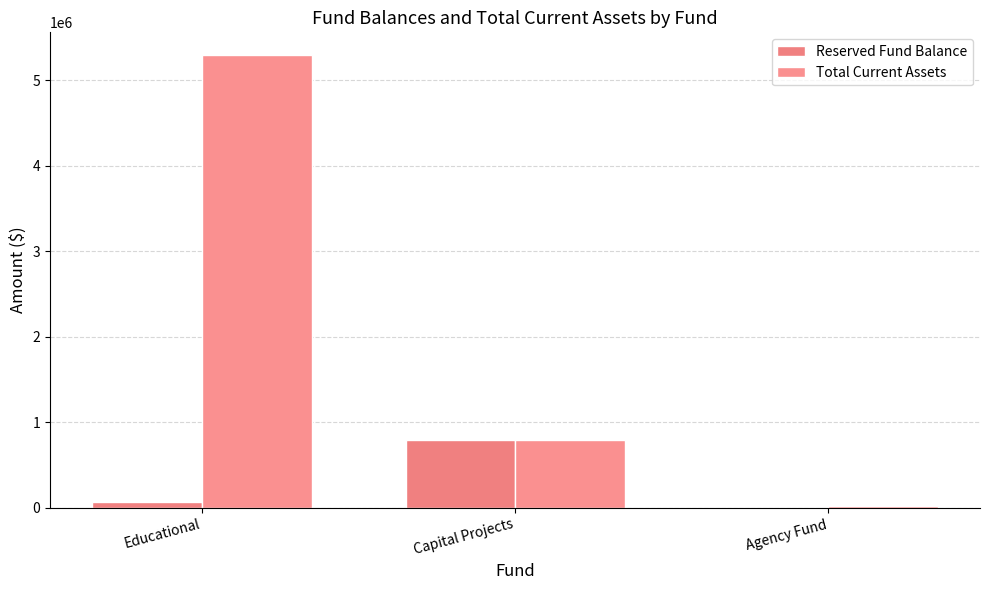

Is the value of Total Current Assets at Capital Projects greater than the value of Reserved Fund Balance at Agency Fund?

Yes